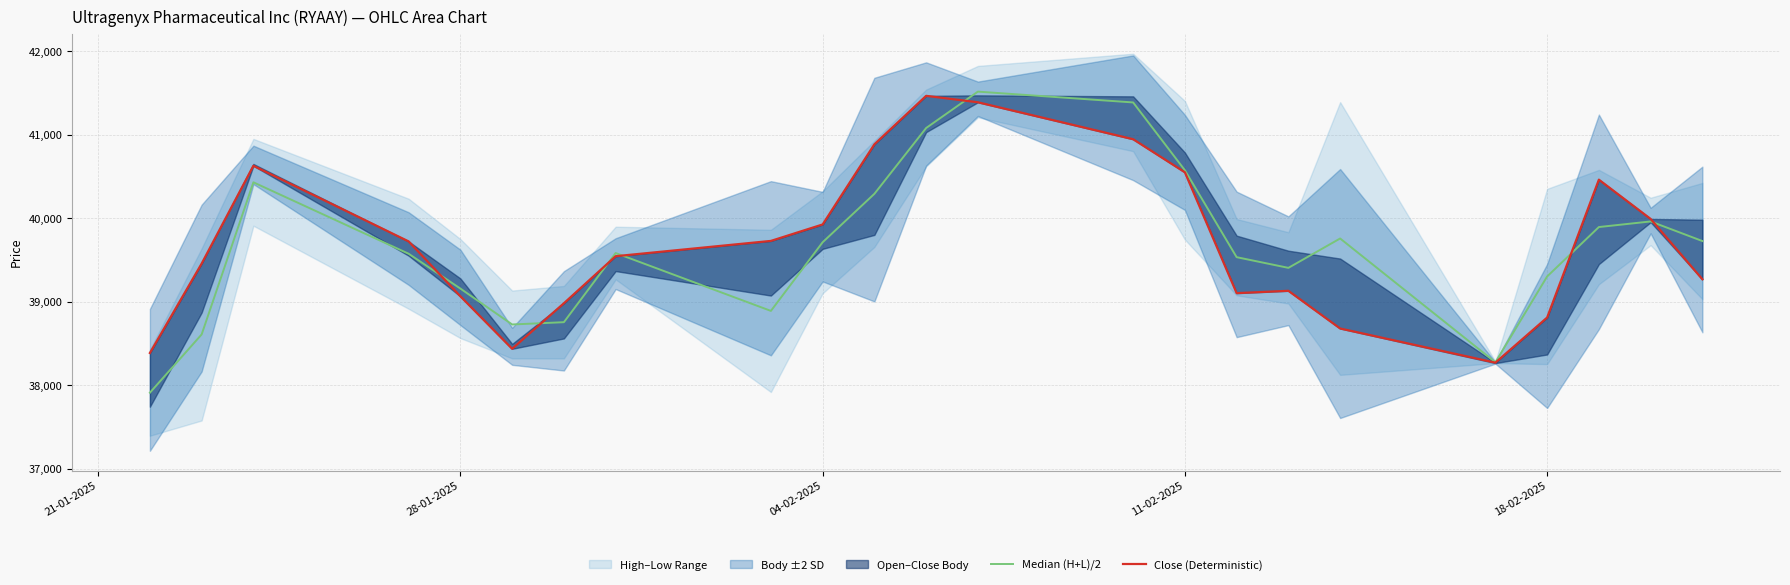

Which category has the lowest value in the Median (H+L)/2 series?

21-01-2025